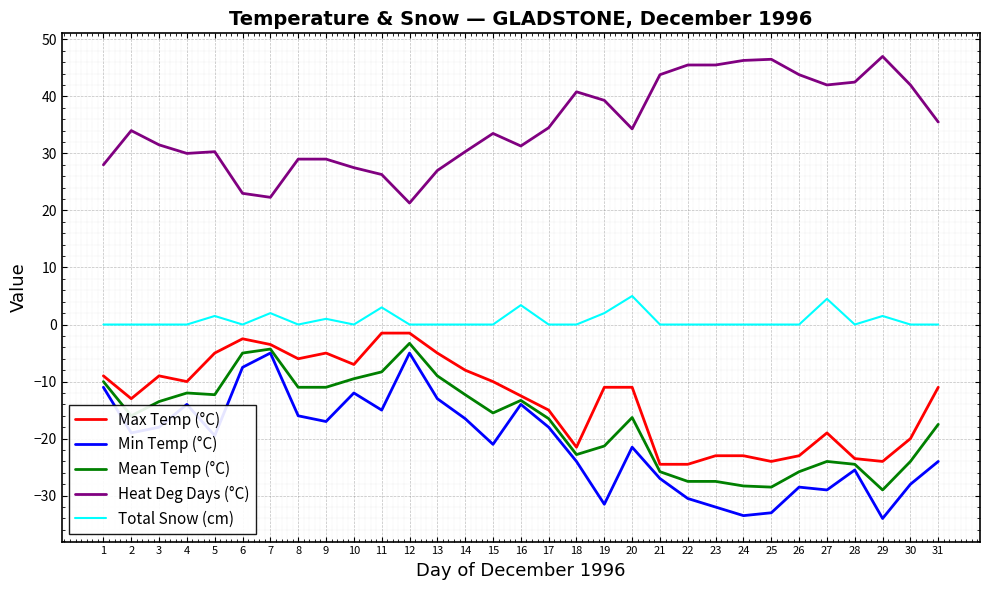

True or false: Min Temp (°C) has a value of -23.9 at 4.

False